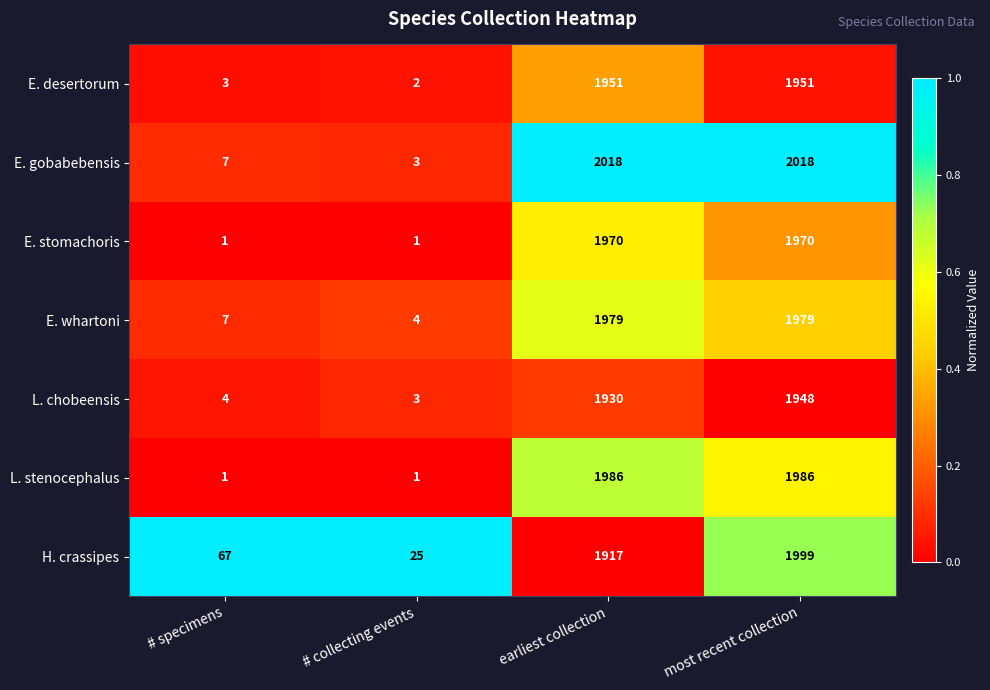

What is the maximum value shown in the chart?

2018